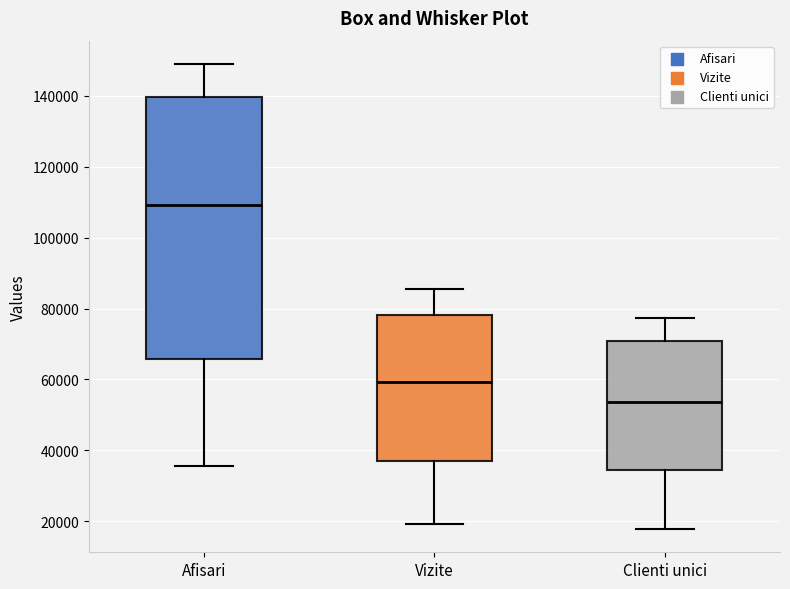

Reading left to right, read every box against the y-axis: the position of its median line, the range the box covers, and the ends of its whiskers. The values are not printed on the chart, so give them approximately, as read against the axis.

Afisari: median 110000, box 66000 to 140000, whiskers 36000 to 150000
Vizite: median 60000, box 38000 to 78000, whiskers 20000 to 86000
Clienti unici: median 54000, box 34000 to 70000, whiskers 18000 to 78000